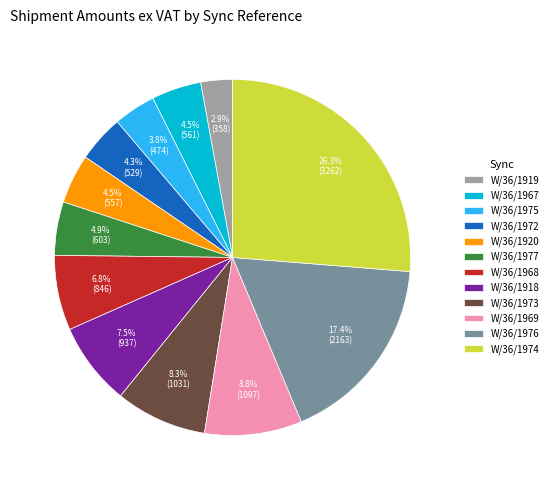

What is the smallest slice in the pie chart?

W/36/1919